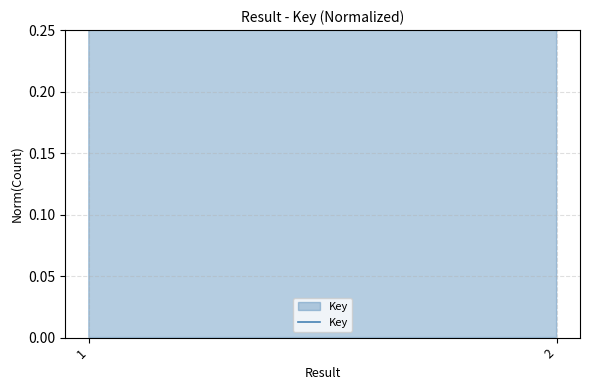

How many values are below 1?

1